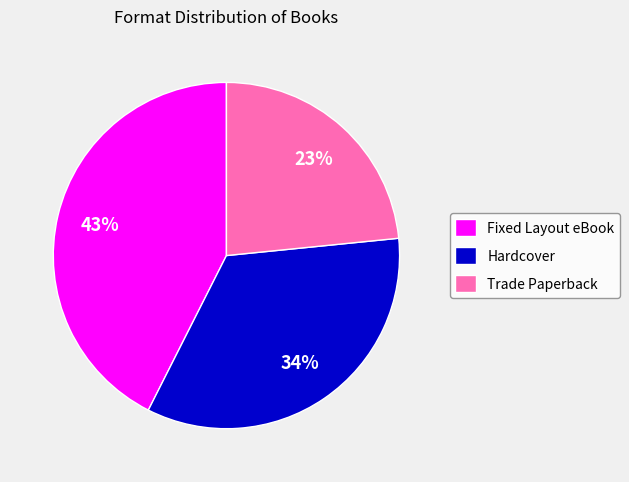

To the nearest percent, what is the combined percentage of Fixed Layout eBook and Hardcover?

77%